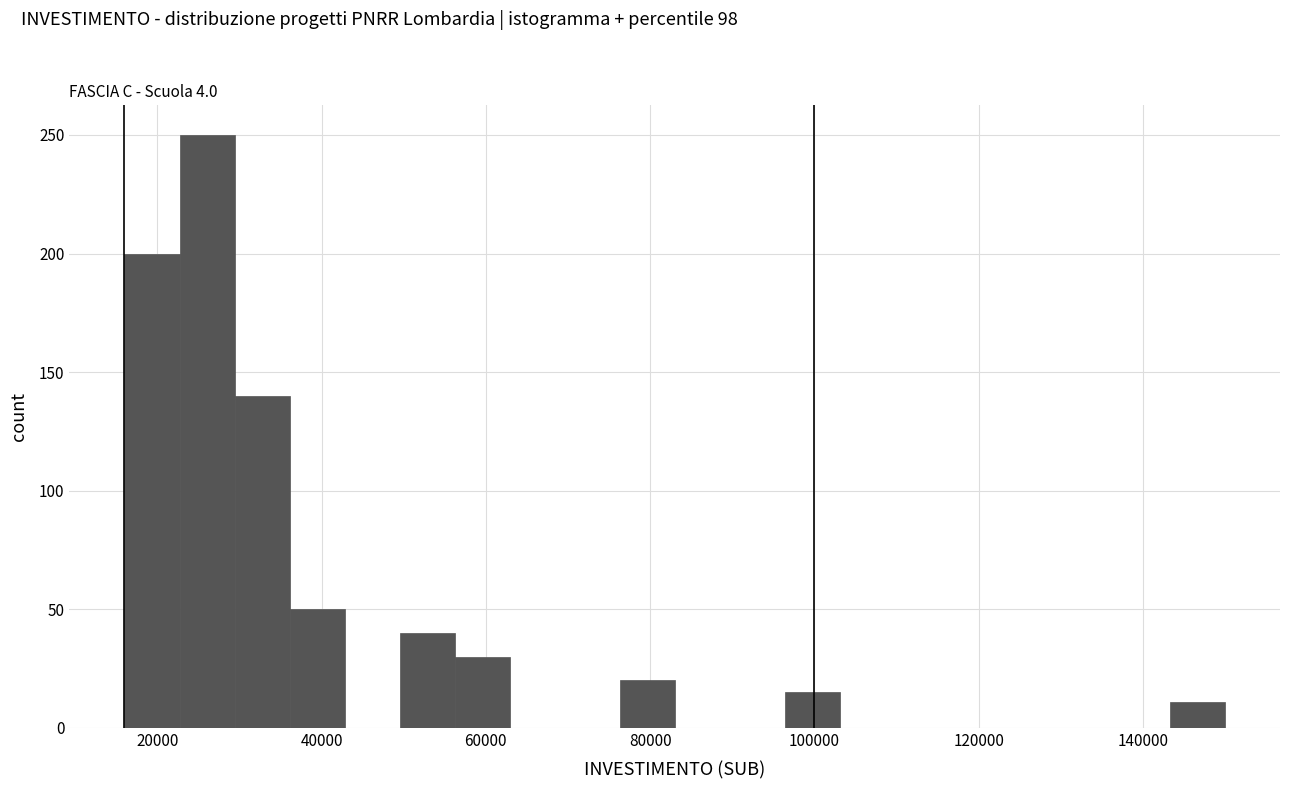

Around what value on the x-axis is the tallest bar? Give the approximate position of its centre, as read against the axis.

26000